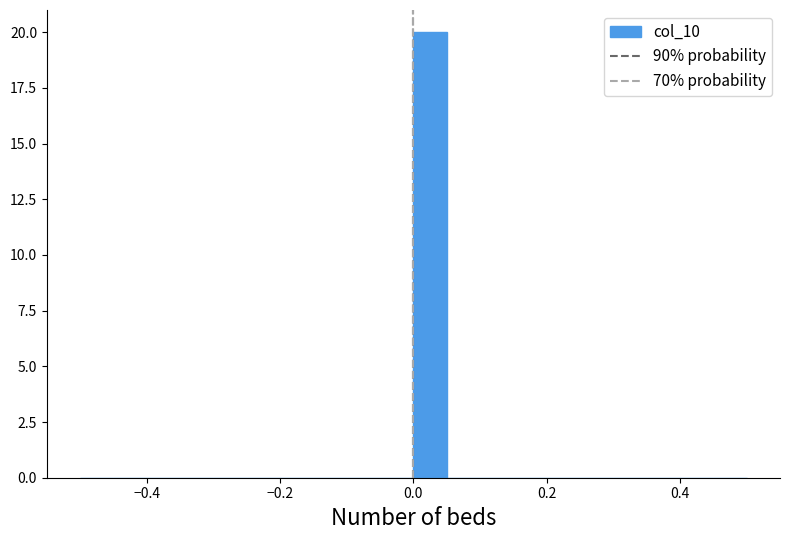

Read against the x-axis, roughly where is the centre of the tallest bar?

0.02